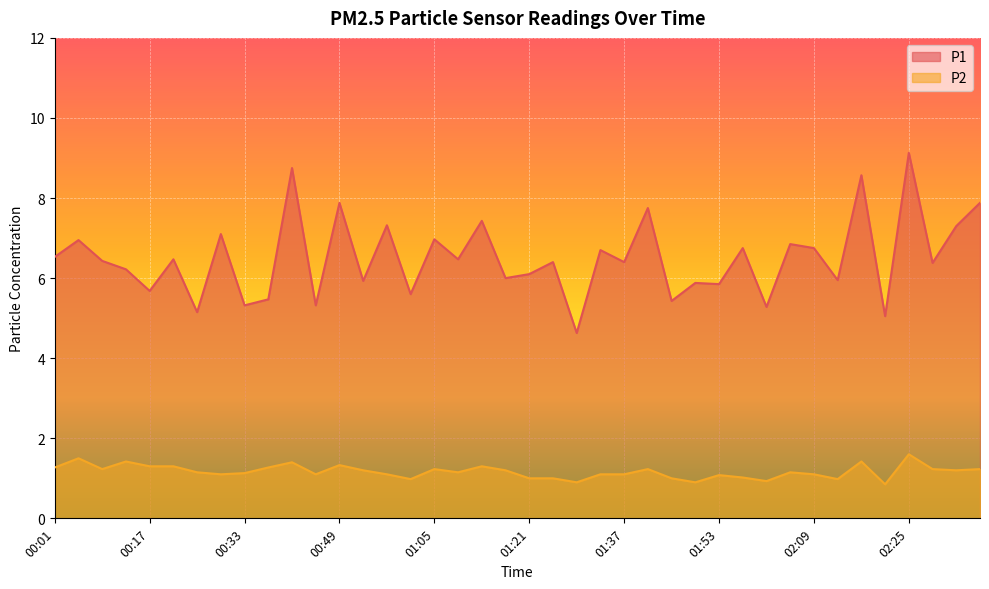

What is the label of the 33rd point from the left?

02:09